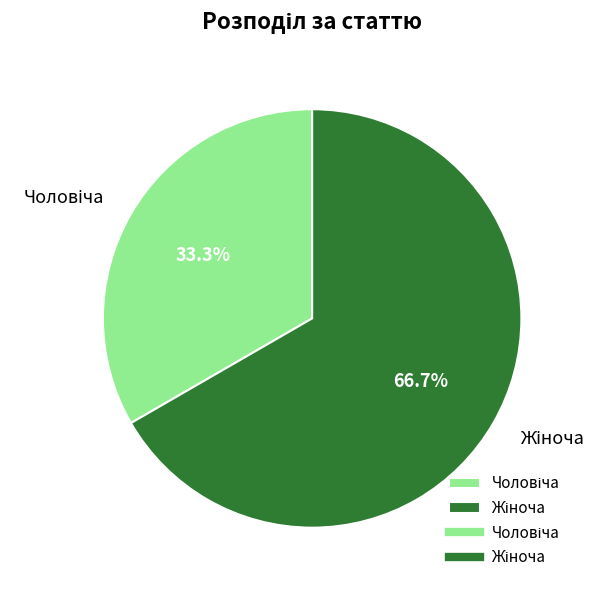

How many slices are in this pie chart?

2